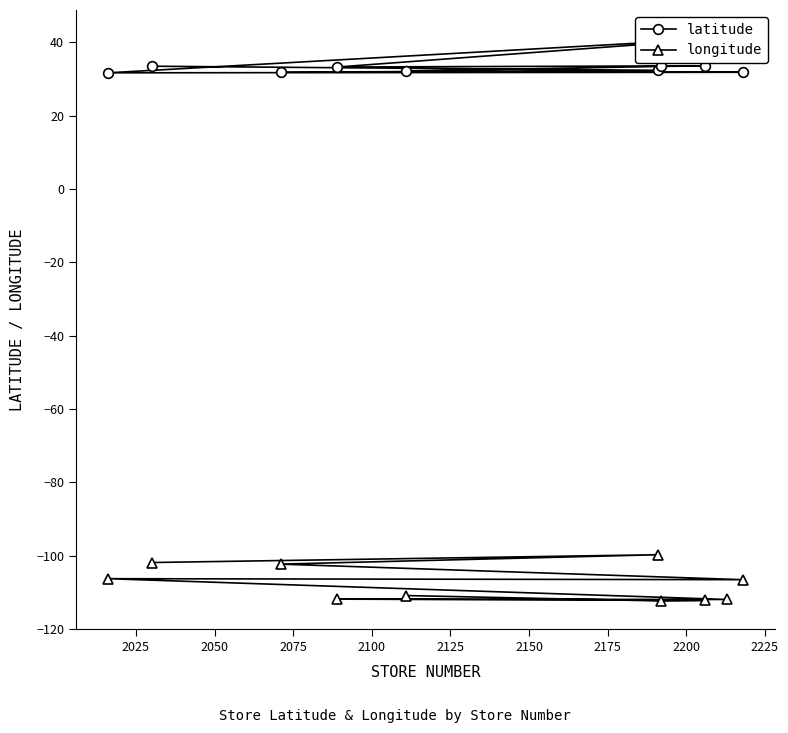

How many interior local peaks does the longitude series have?

3